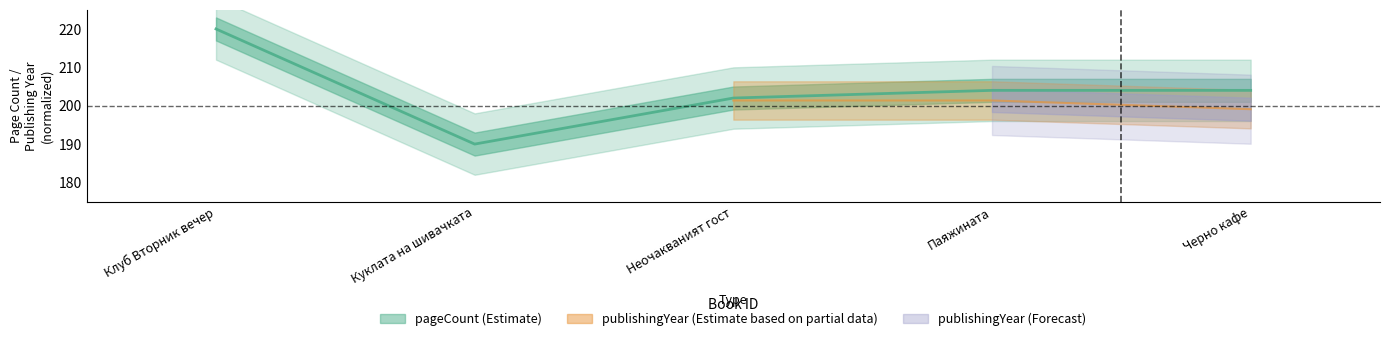

What is the difference between the second highest and second lowest values?

2